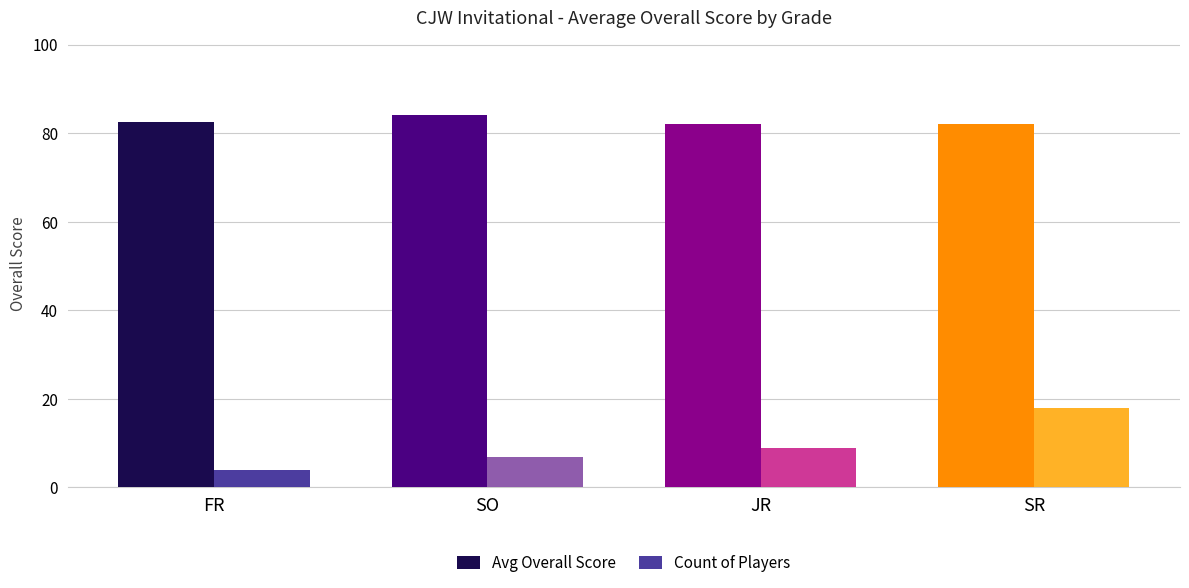

Is it true that Count of Players equals 4.8 at SR?

False